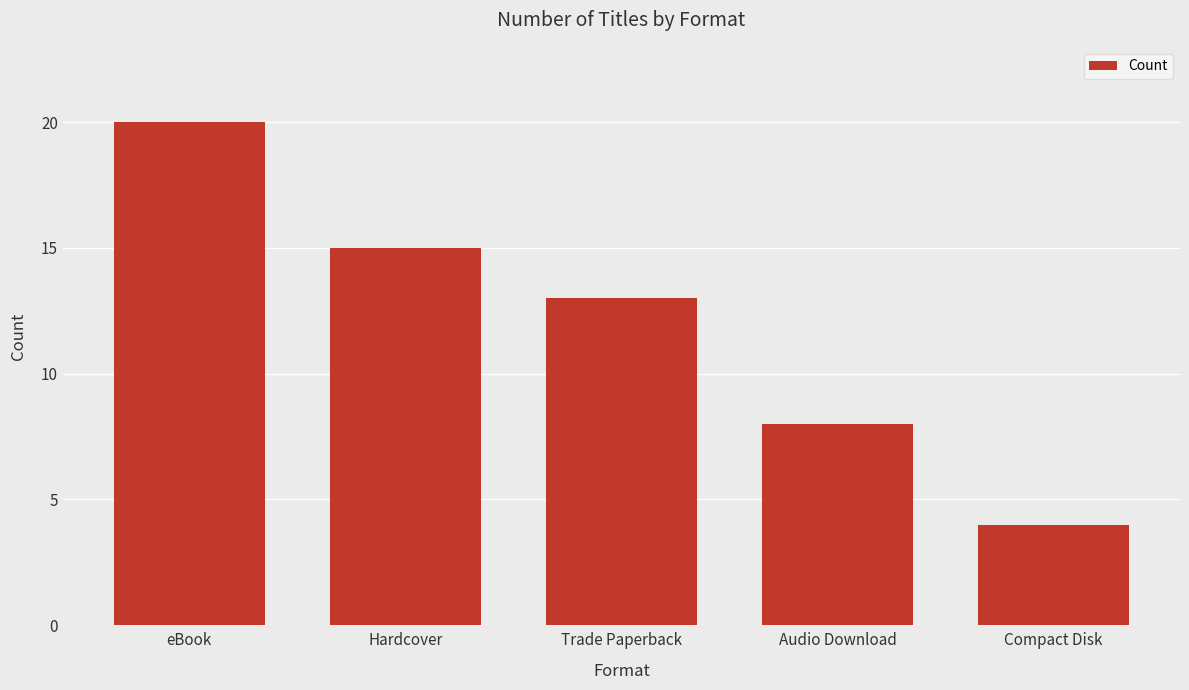

What is the greatest value displayed?

20